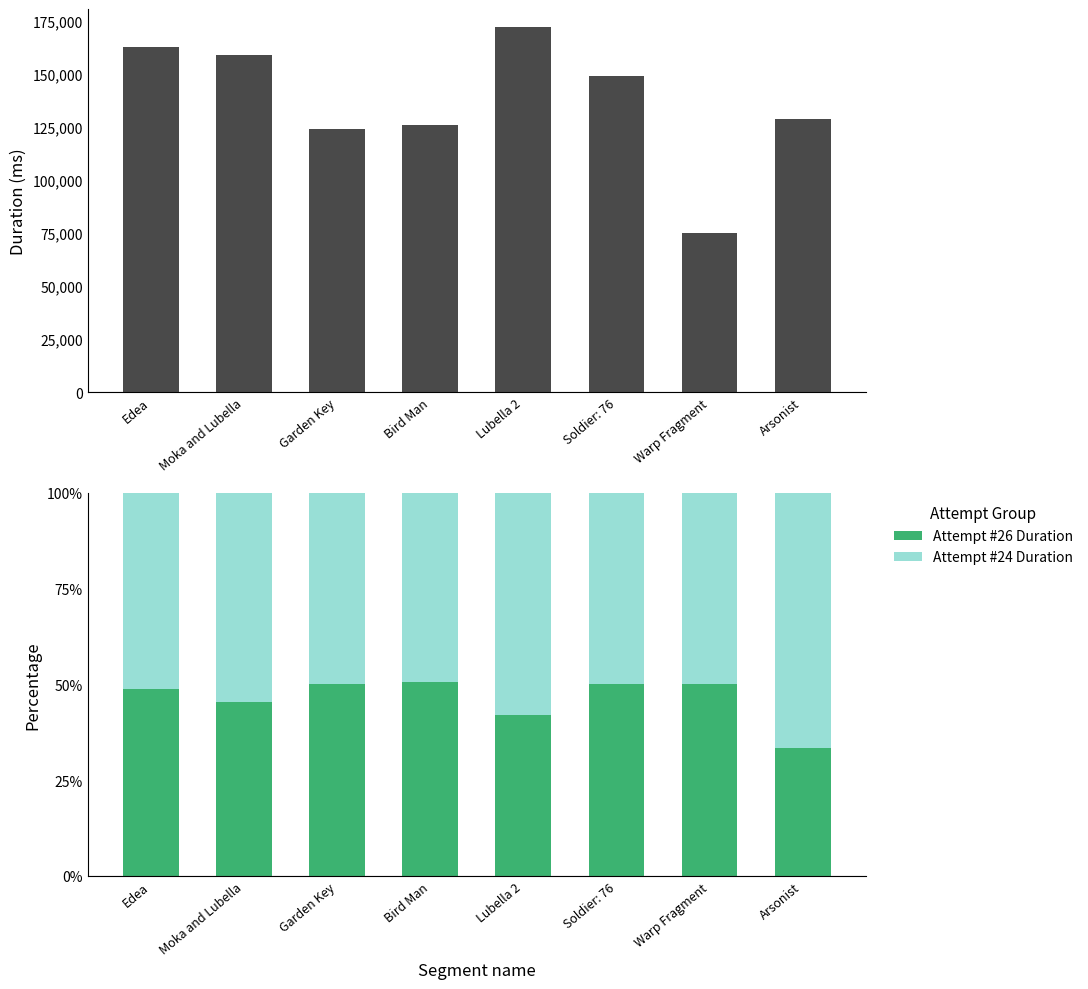

What is the label of the 3rd bar from the right?

Soldier: 76